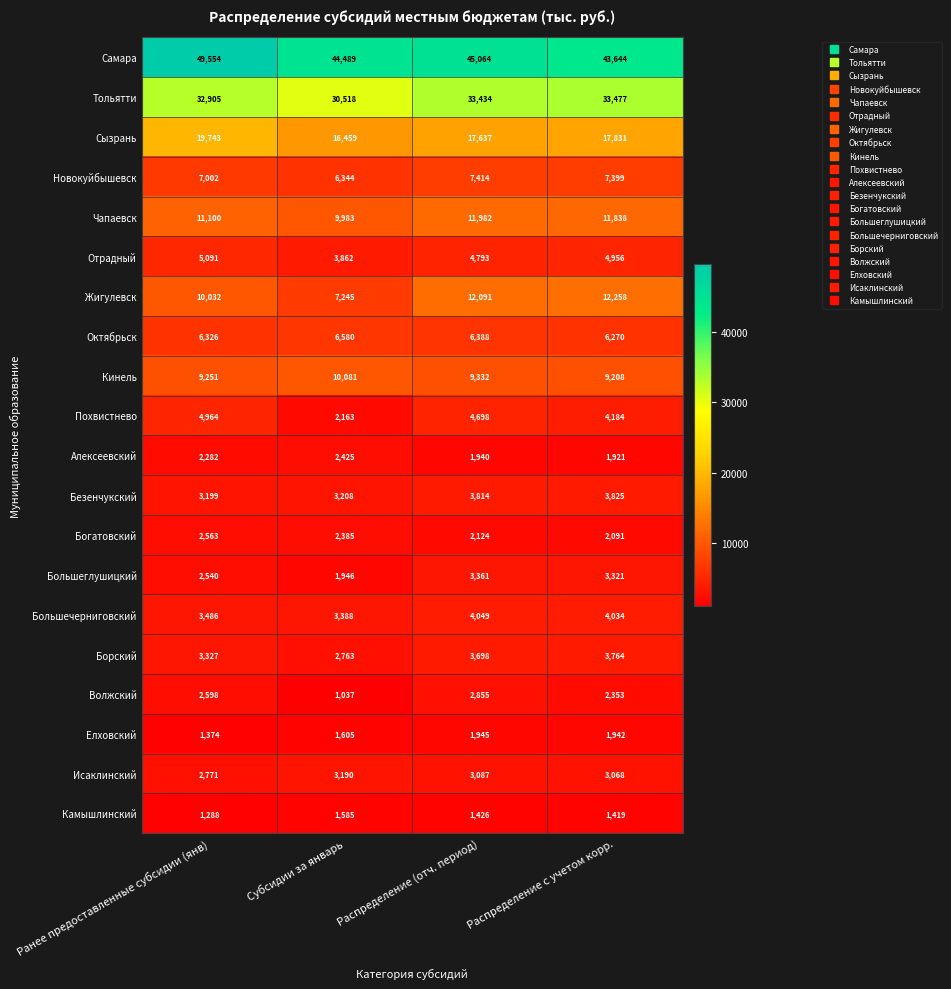

Read the Алексеевский value at Распределение с учетом корр., to the nearest 50.

1900